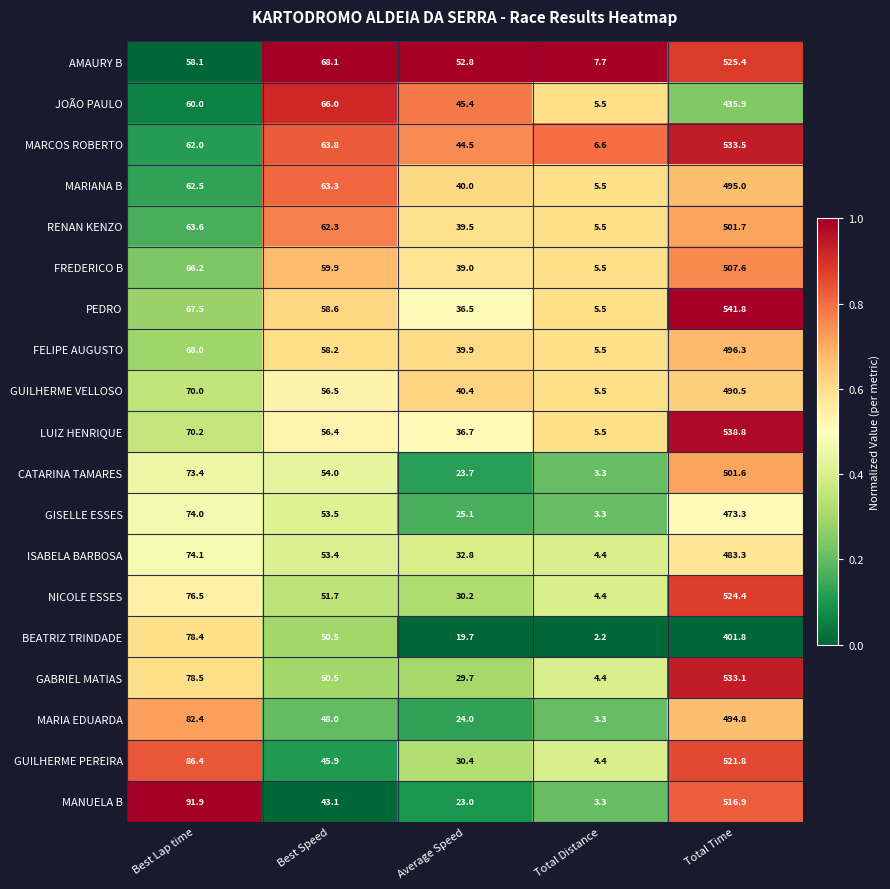

What is the greatest value displayed?

541.8